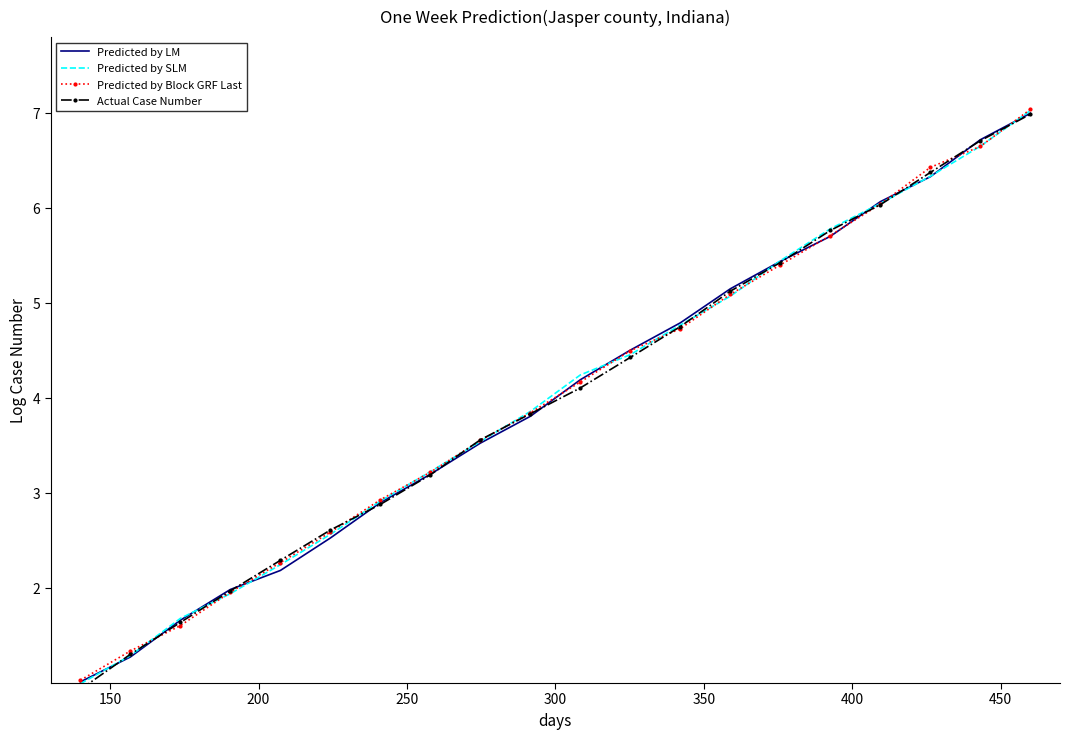

What is the minimum value shown in the chart?

0.9